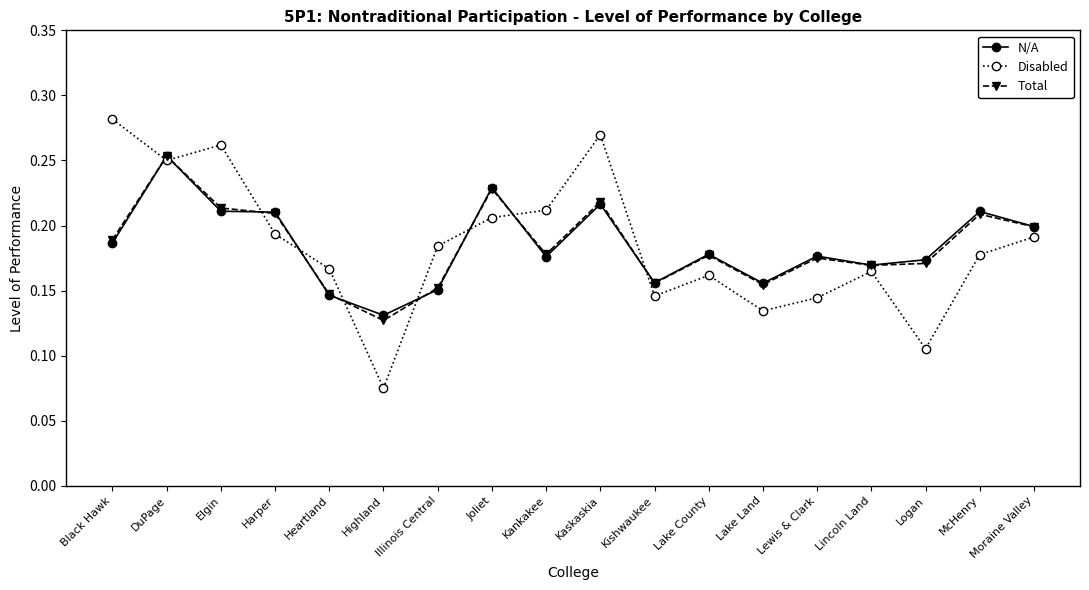

At which label is Disabled closest to 0?

Highland